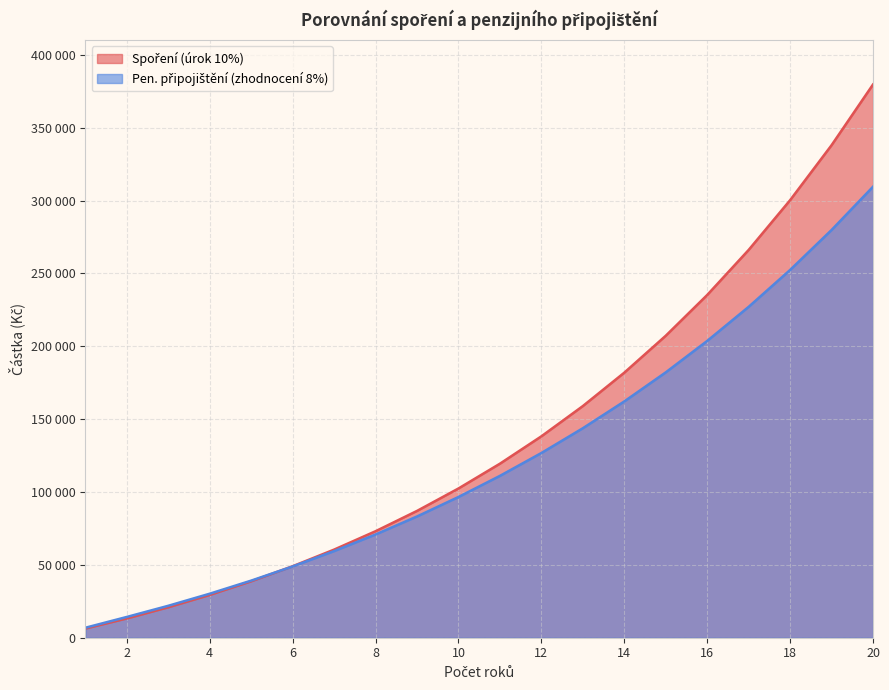

Which category has the lowest value in the Pen. připojištění (zhodnocení 8%) series?

1